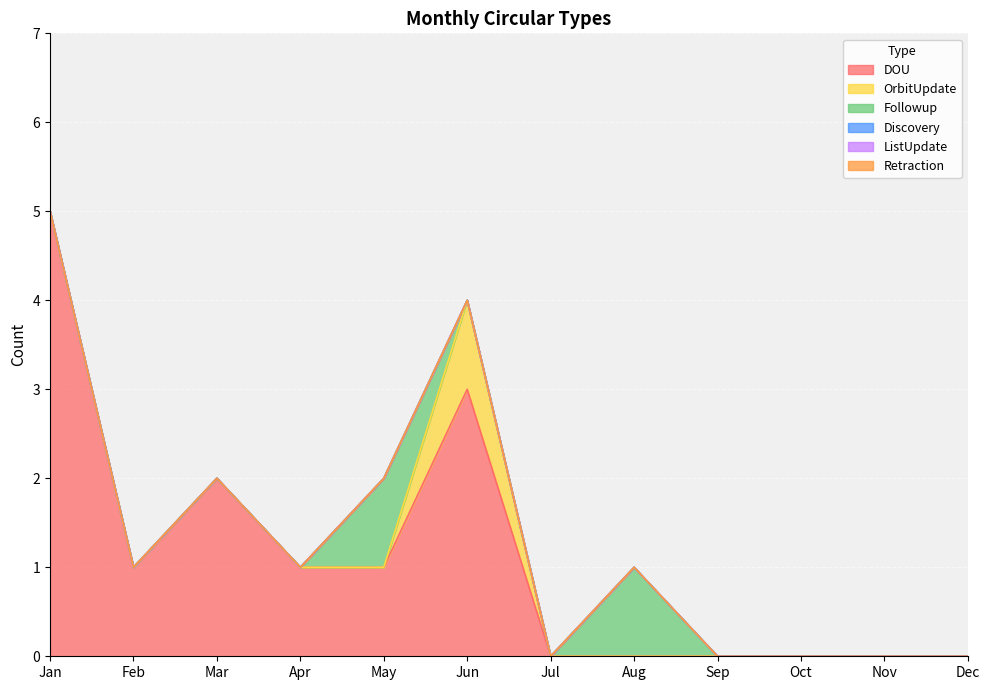

Which category has the lowest value in the Retraction series?

Jan